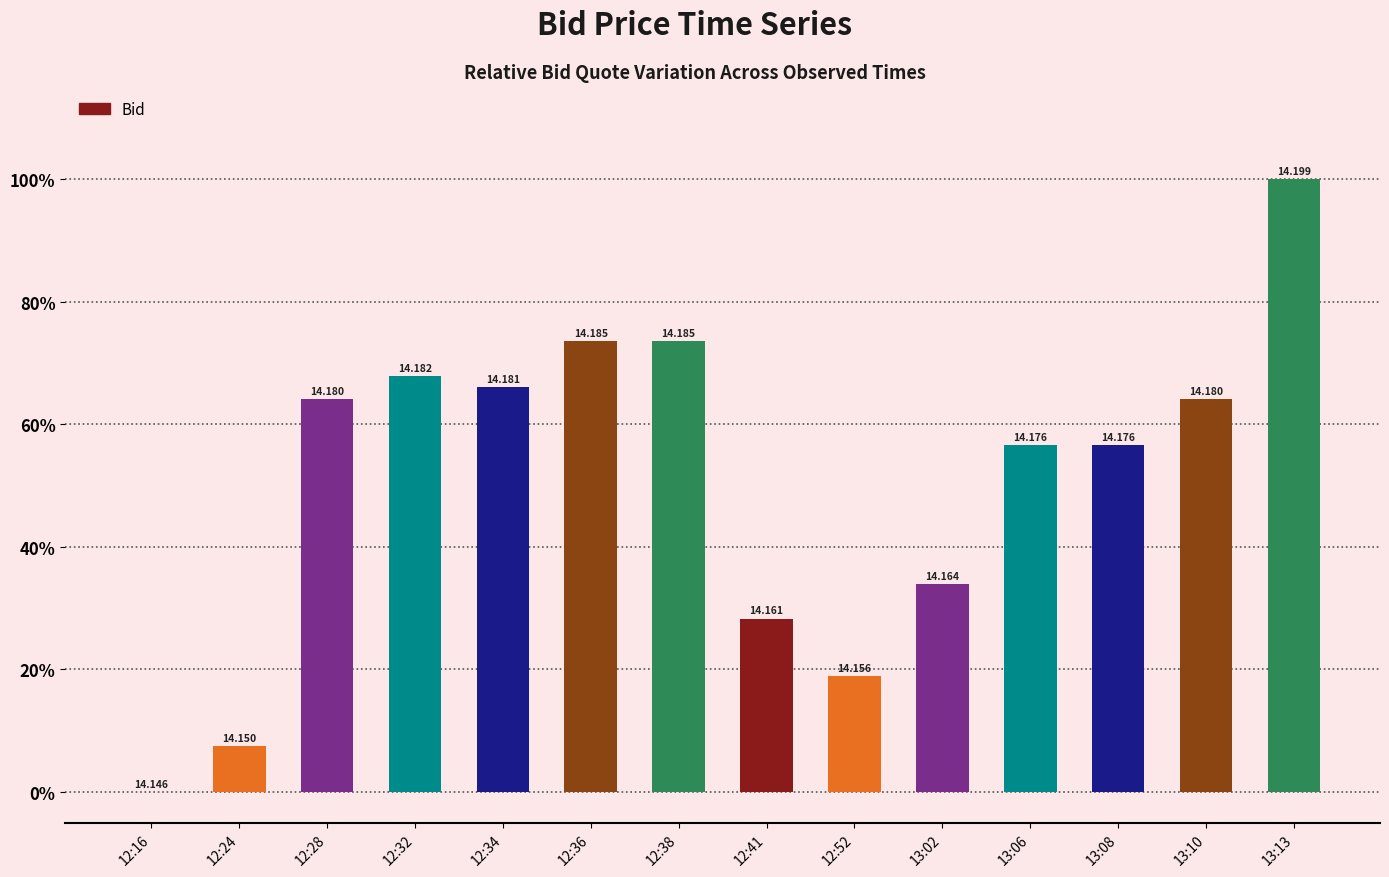

Reading left to right, transcribe all the data shown in this chart.

0.0	7.5	64.2	67.9	66.0	73.6	73.6	28.3	18.9	34.0	56.6	56.6	64.2	100.0